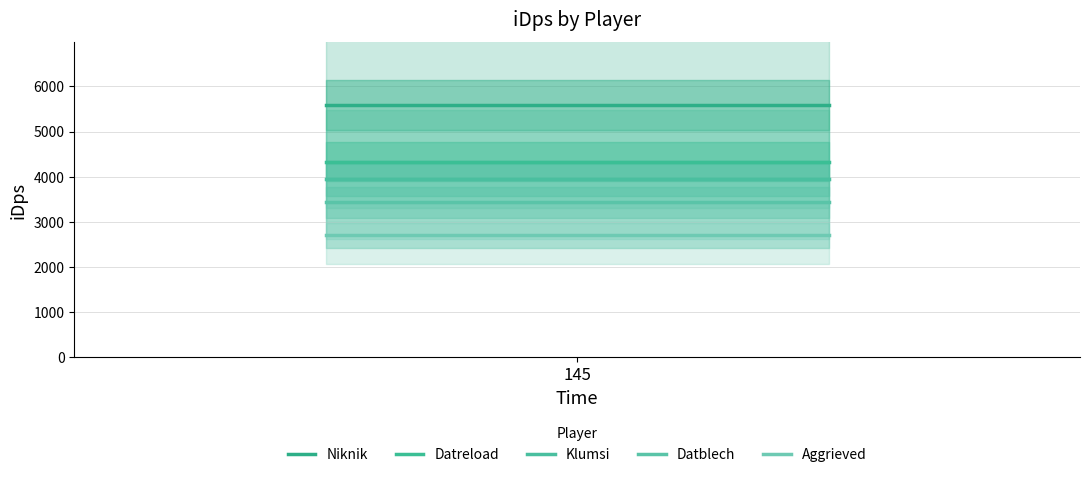

The Aggrieved series shows 721.7 at 145. True or false?

False